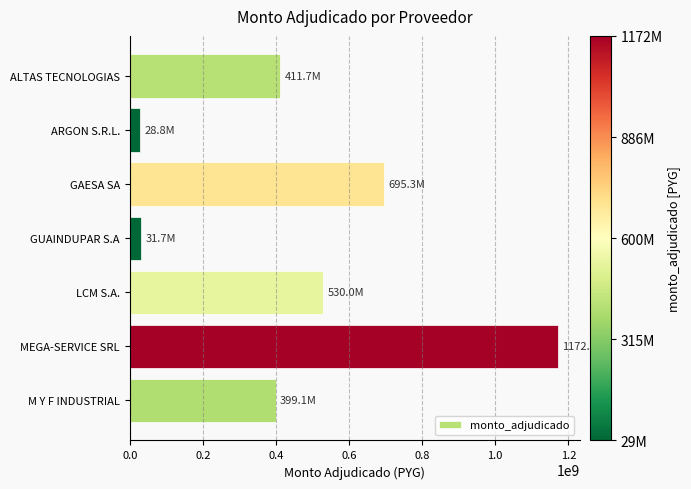

What is the average value?

466940754